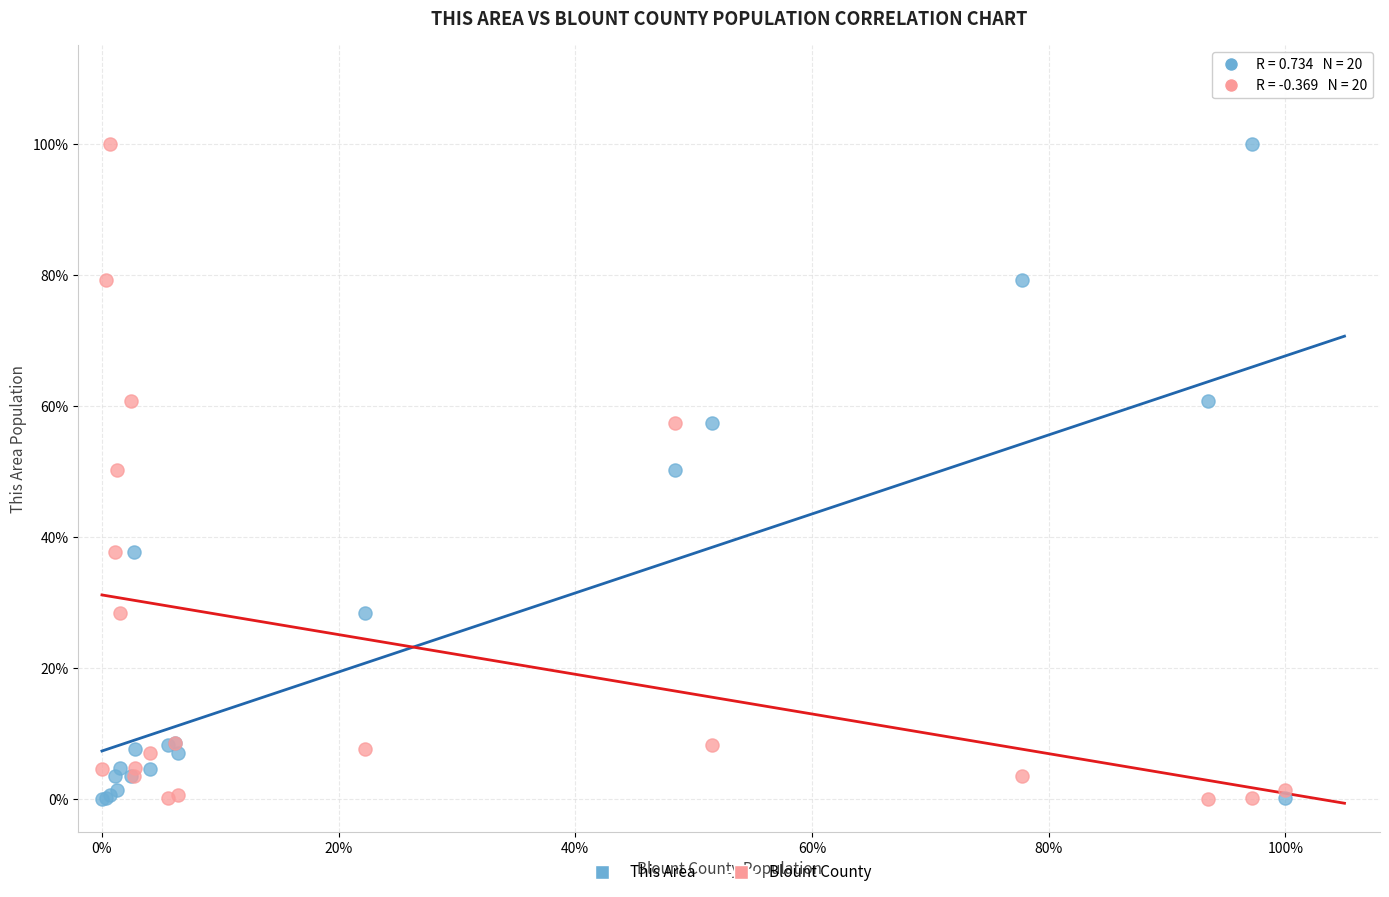

What are all the series names shown in the legend?

This Area, Blount County